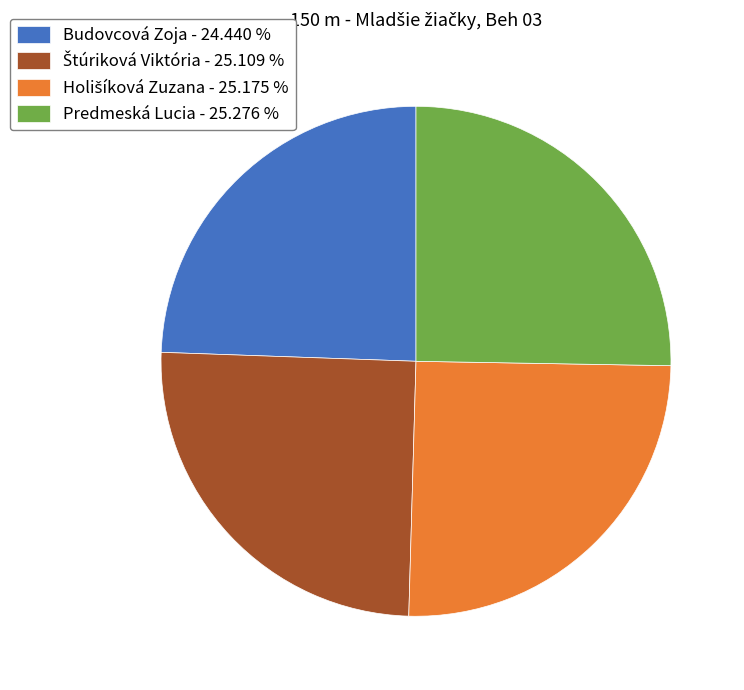

The Predmeská Lucia slice represents 25% of the pie. True or false?

True